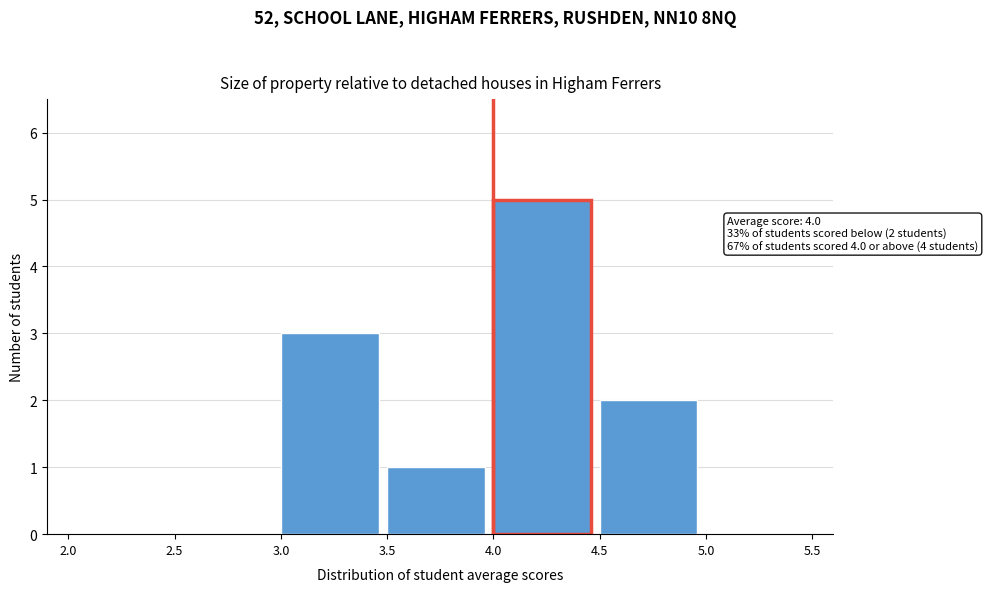

Which range on the x-axis has the tallest bar?

4.0 to 4.5